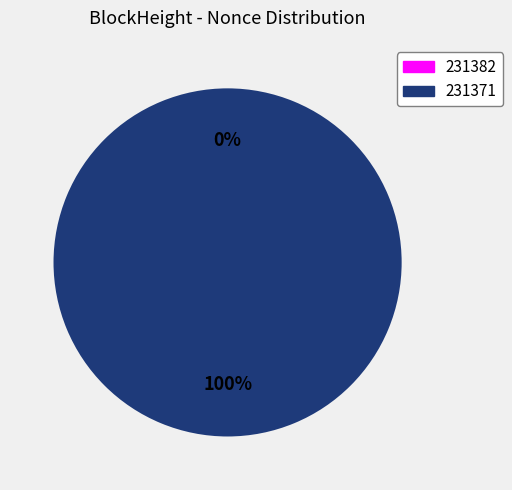

Does 231371 represent more than half of the total?

Yes